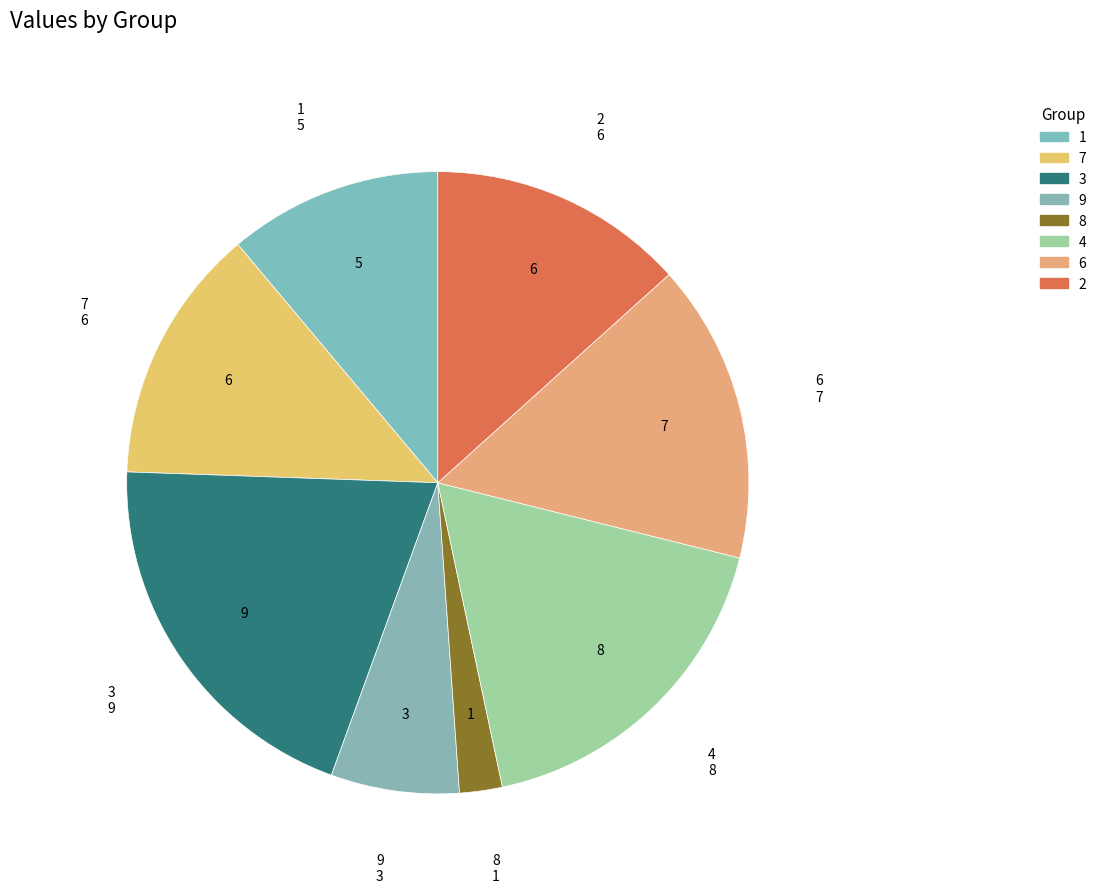

Is the sum of 6 and 4 greater than half?

No